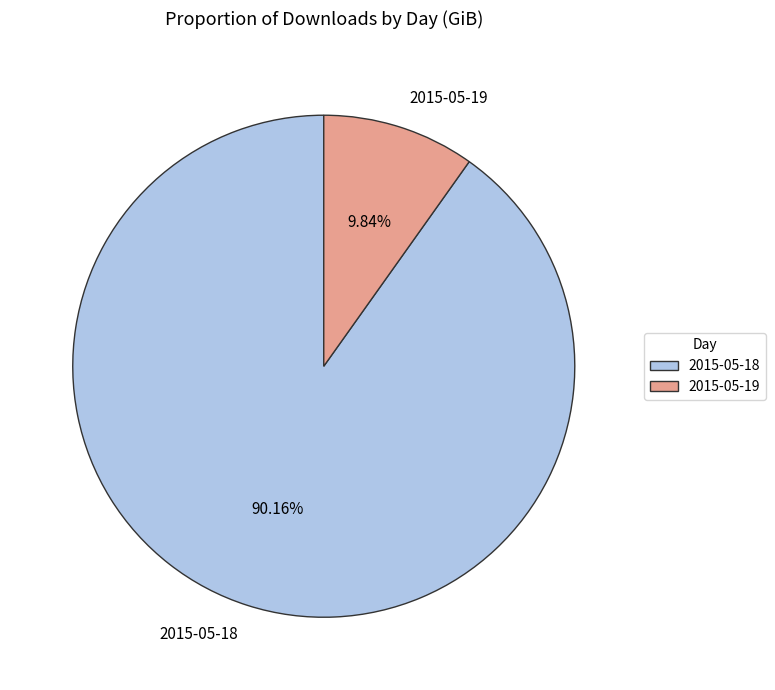

What portion of the pie excludes 2015-05-18?

9.8%